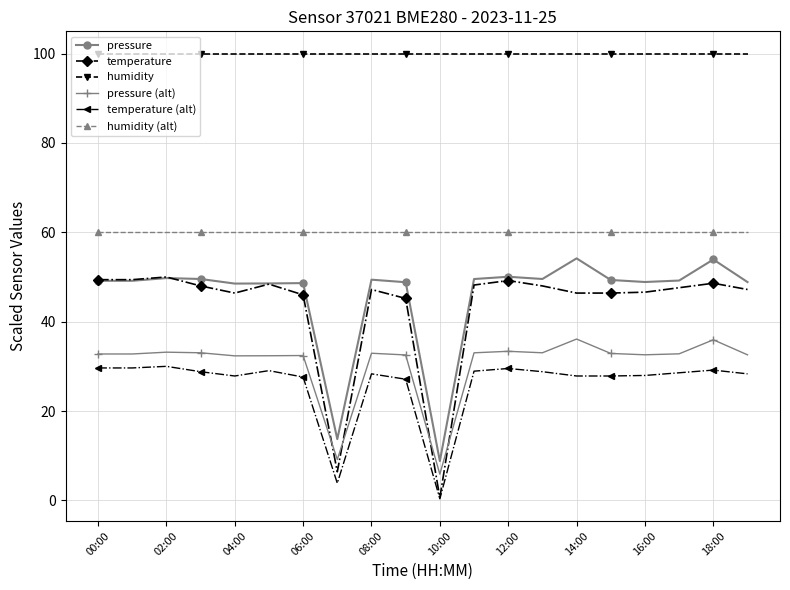

How many distinct data groups are displayed?

6